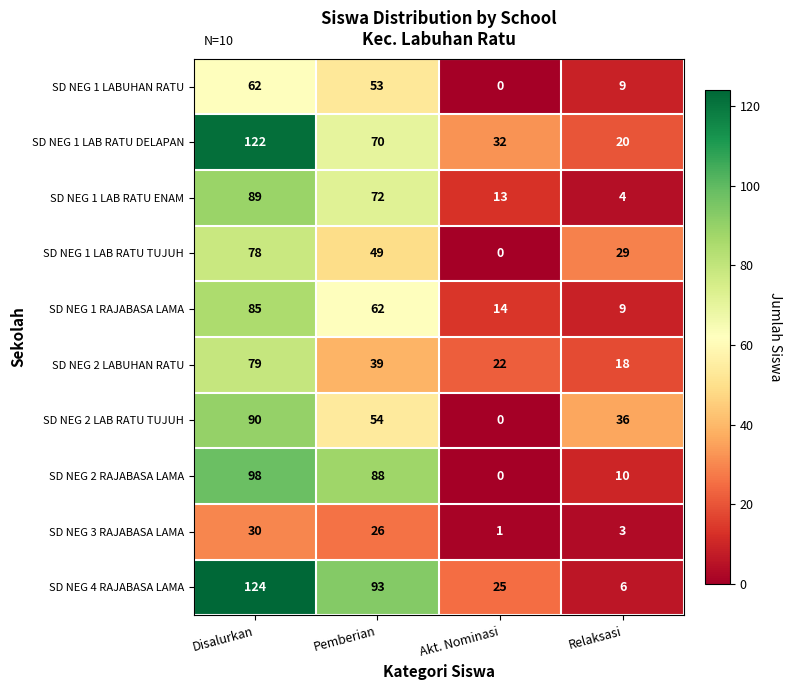

Which series has the largest total across all categories?

SD NEG 4 RAJABASA LAMA